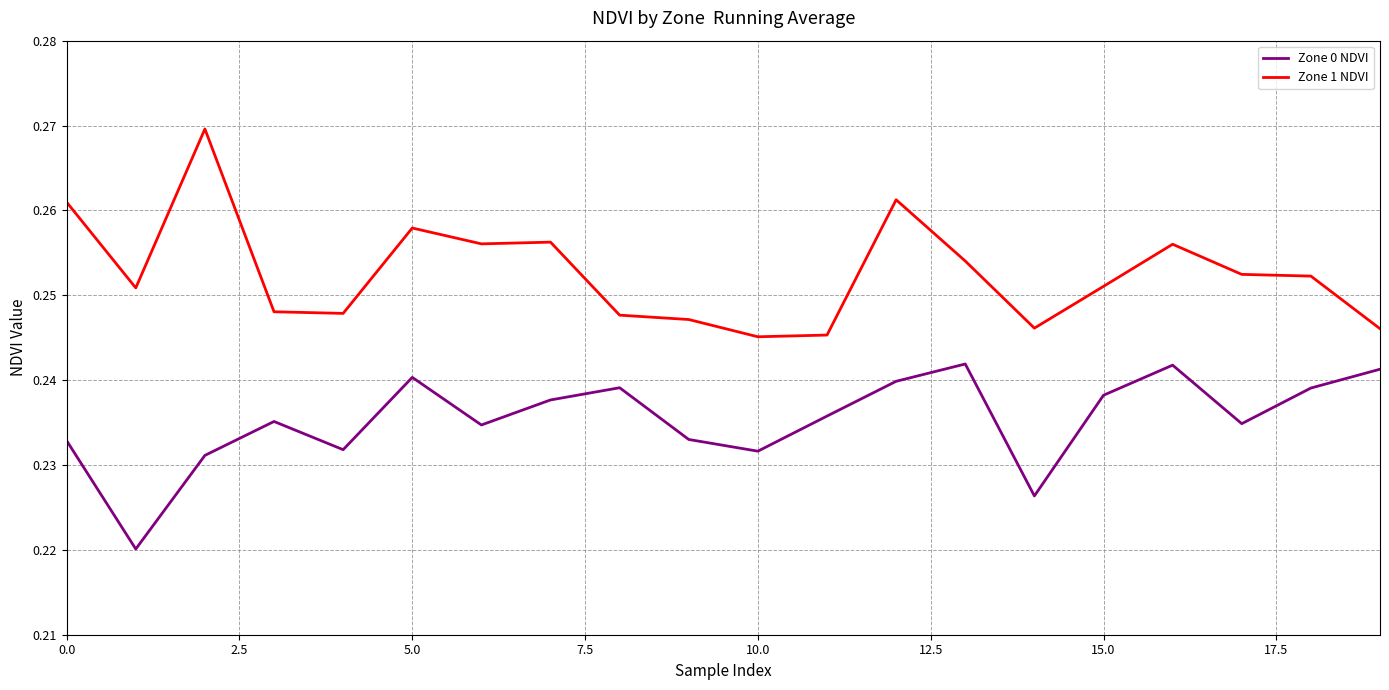

Which series has the largest total across all categories?

Zone 1 NDVI